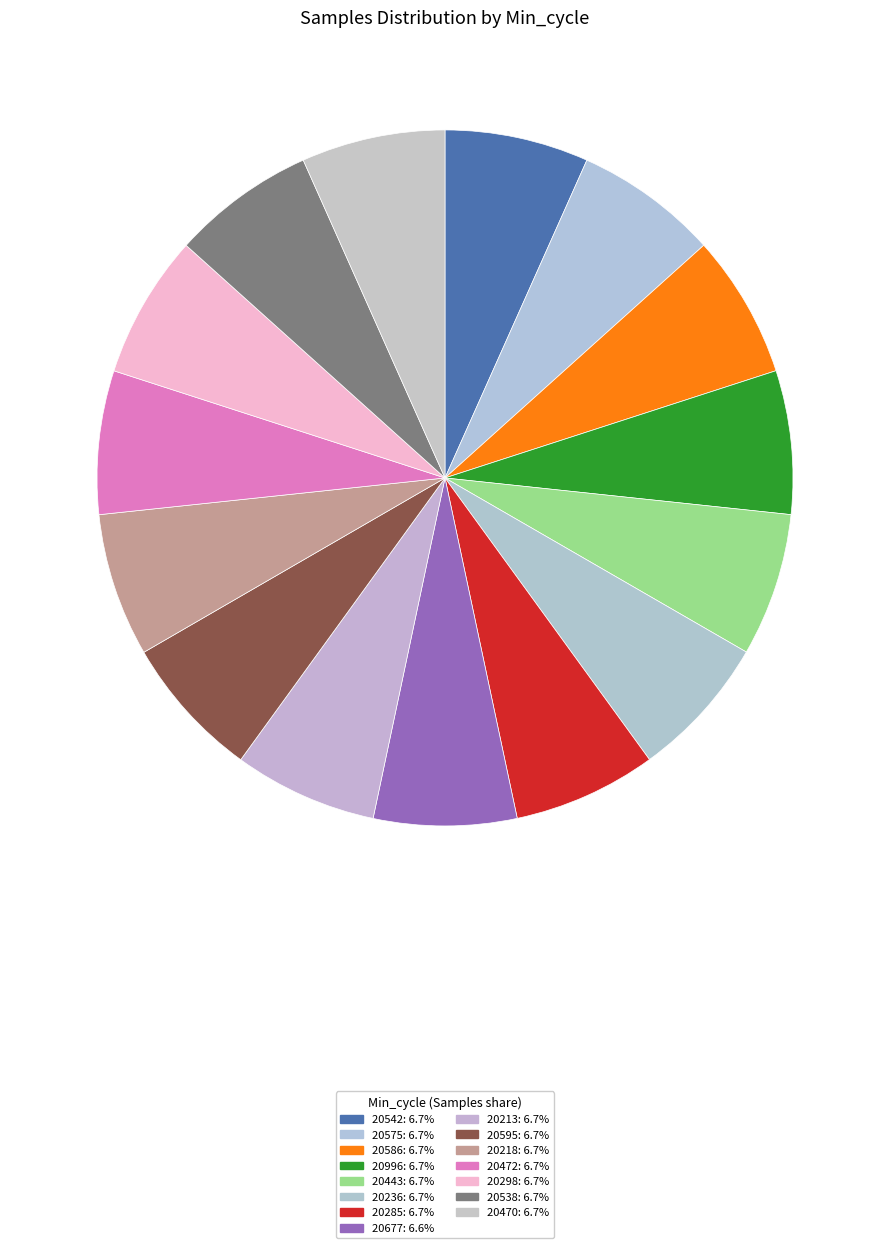

What is the largest slice in the pie chart?

20542